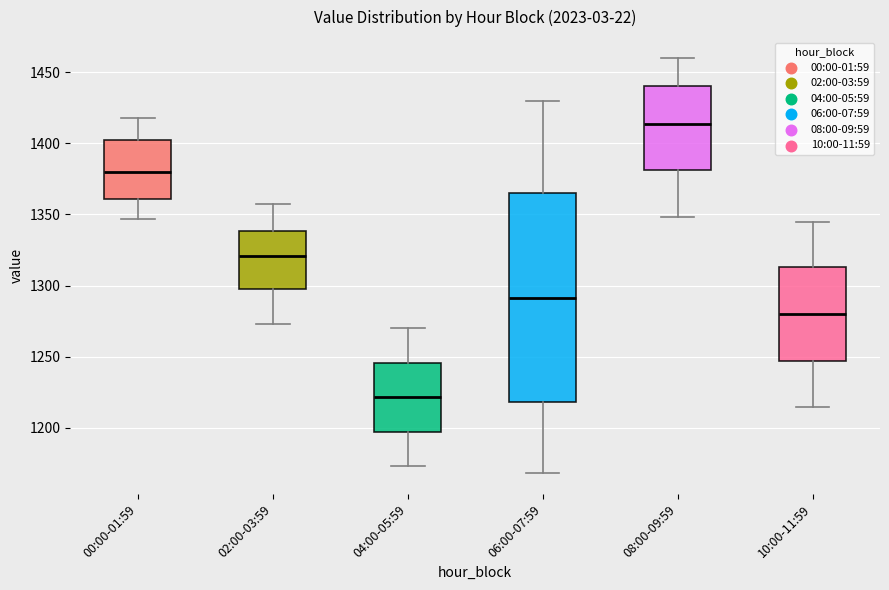

Reading left to right, read every box against the y-axis: the position of its median line, the range the box covers, and the ends of its whiskers. The values are not printed on the chart, so give them approximately, as read against the axis.

00:00-01:59: median 1380, box 1360 to 1400, whiskers 1345 to 1420
02:00-03:59: median 1320, box 1295 to 1340, whiskers 1275 to 1355
04:00-05:59: median 1220, box 1195 to 1245, whiskers 1175 to 1270
06:00-07:59: median 1290, box 1220 to 1365, whiskers 1170 to 1430
08:00-09:59: median 1415, box 1380 to 1440, whiskers 1350 to 1460
10:00-11:59: median 1280, box 1245 to 1315, whiskers 1215 to 1345